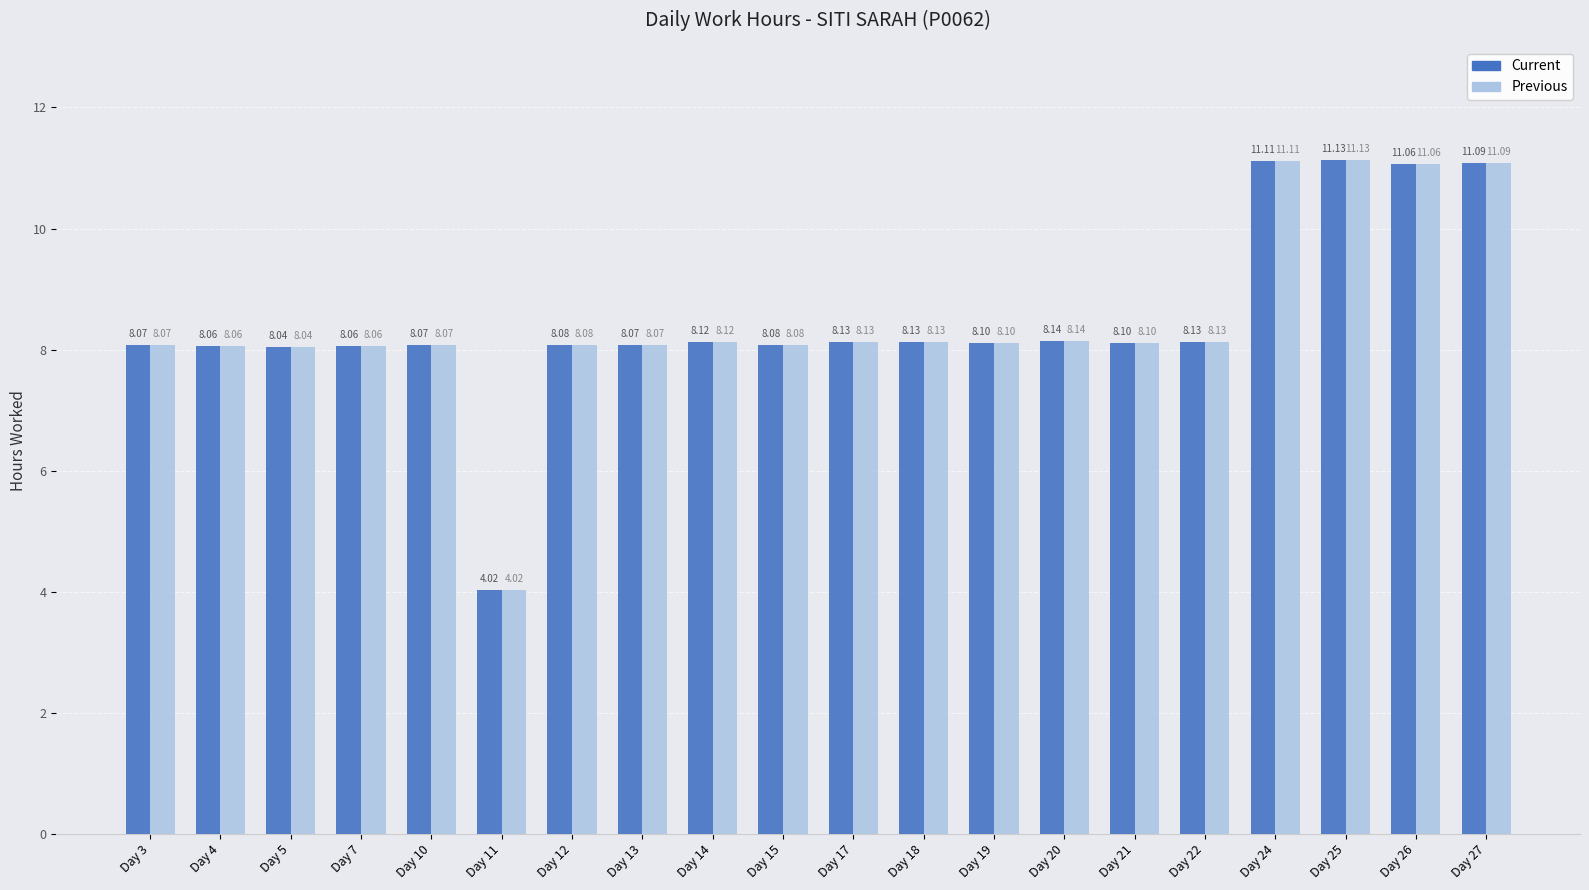

Which category has the highest value in the Current series?

Day 25